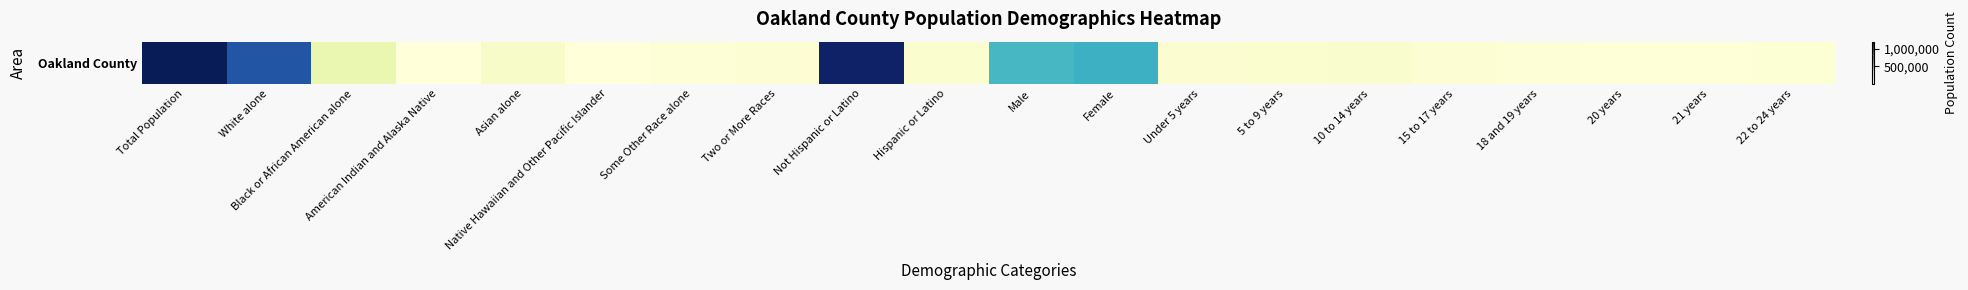

Where does the data first go above 39477?

Total Population